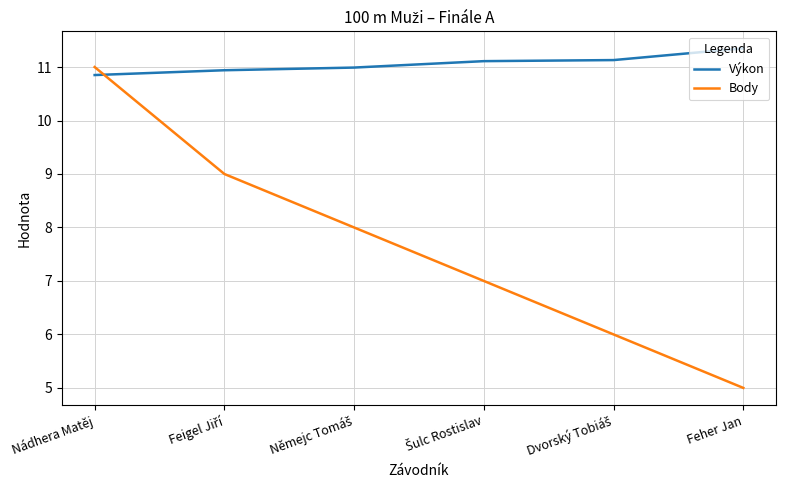

List the series in order of their overall mean, lowest first.

Body, Výkon